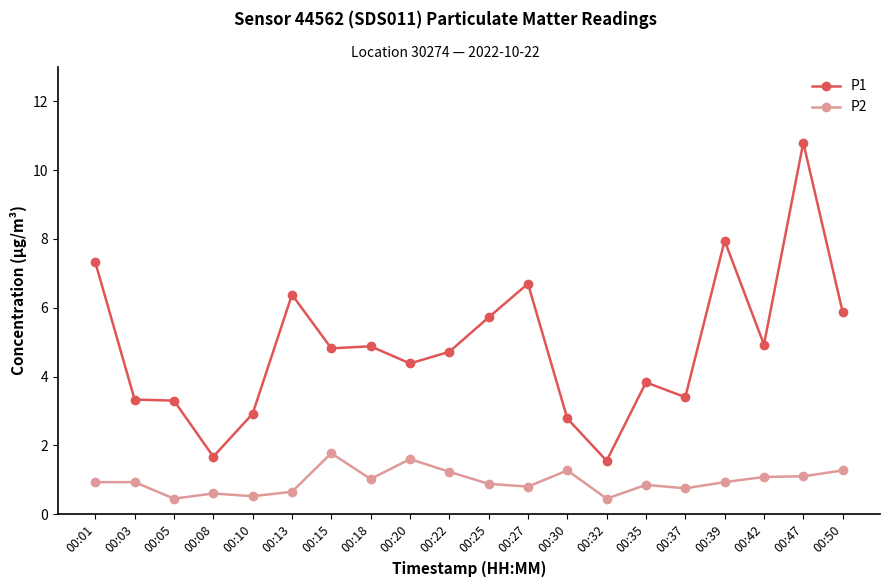

How many values in the P1 series are below 4?

8